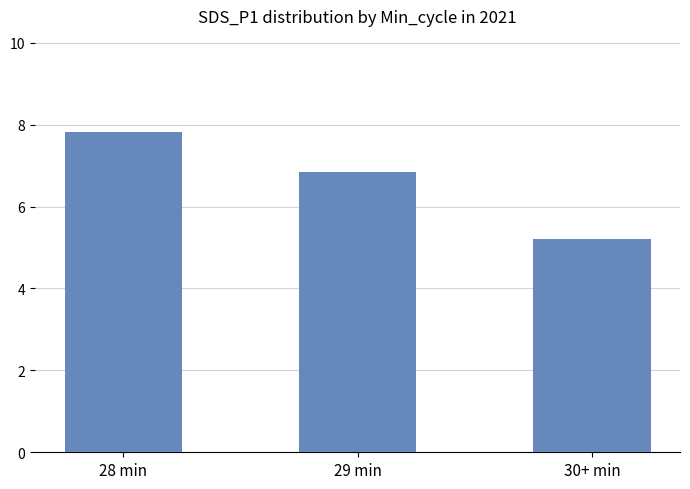

Which has a higher value, 30+ min or 28 min?

28 min